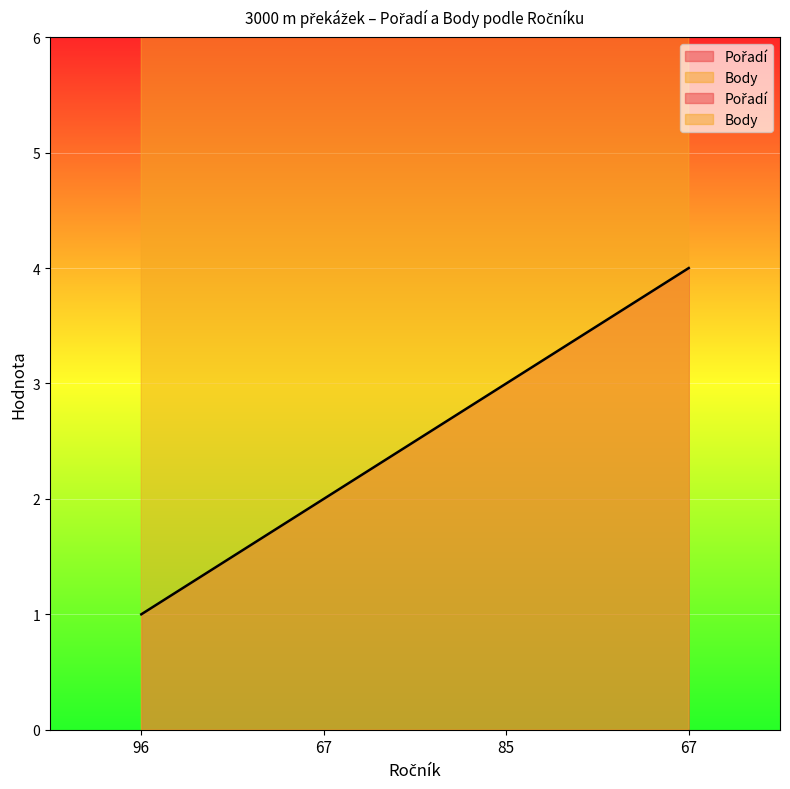

True or false: Pořadí and Body intersect in this chart.

False